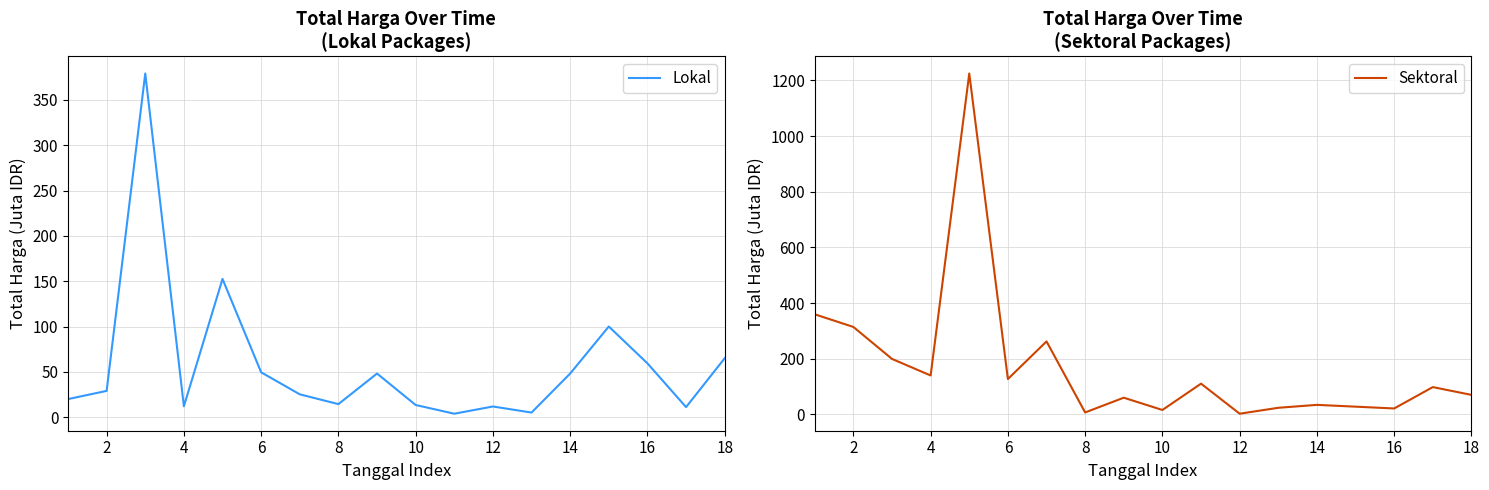

How many interior local valleys does the Lokal series have?

5